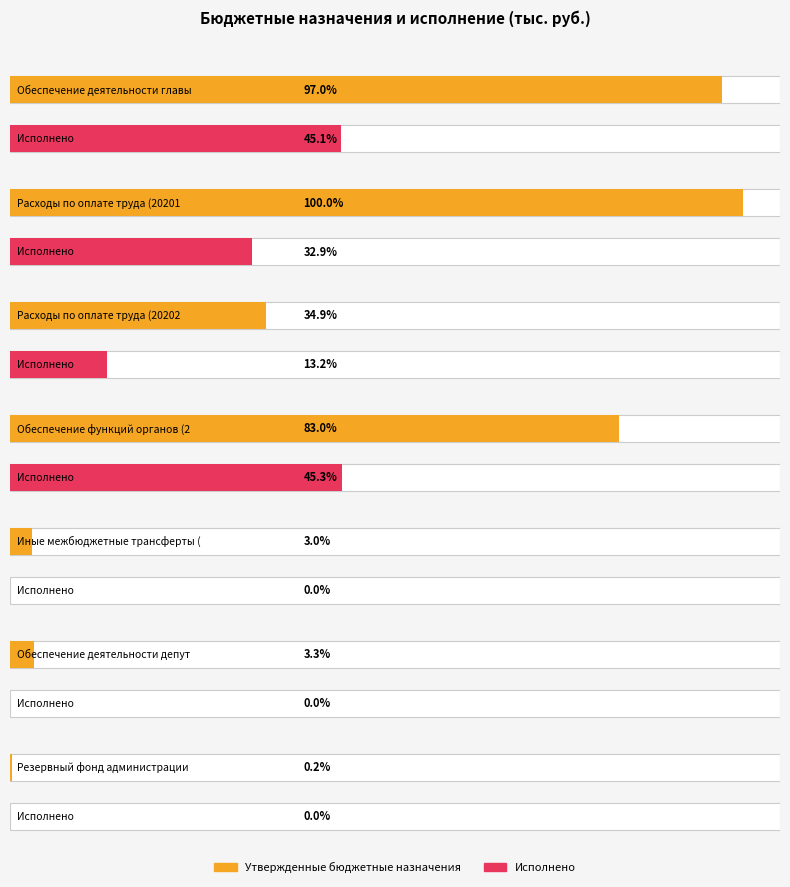

Does the chart contain any negative values?

No